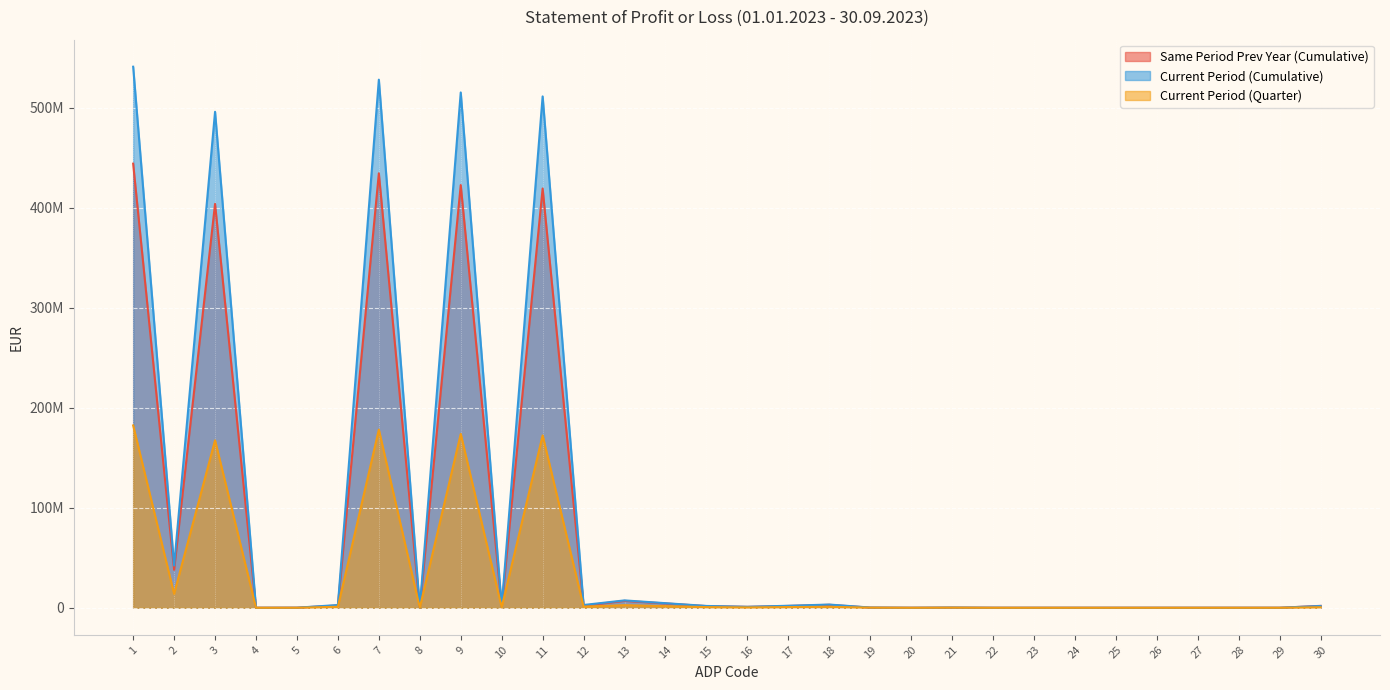

What is the difference between the maximum and minimum values in the Current Period (Quarter) series?

182324847